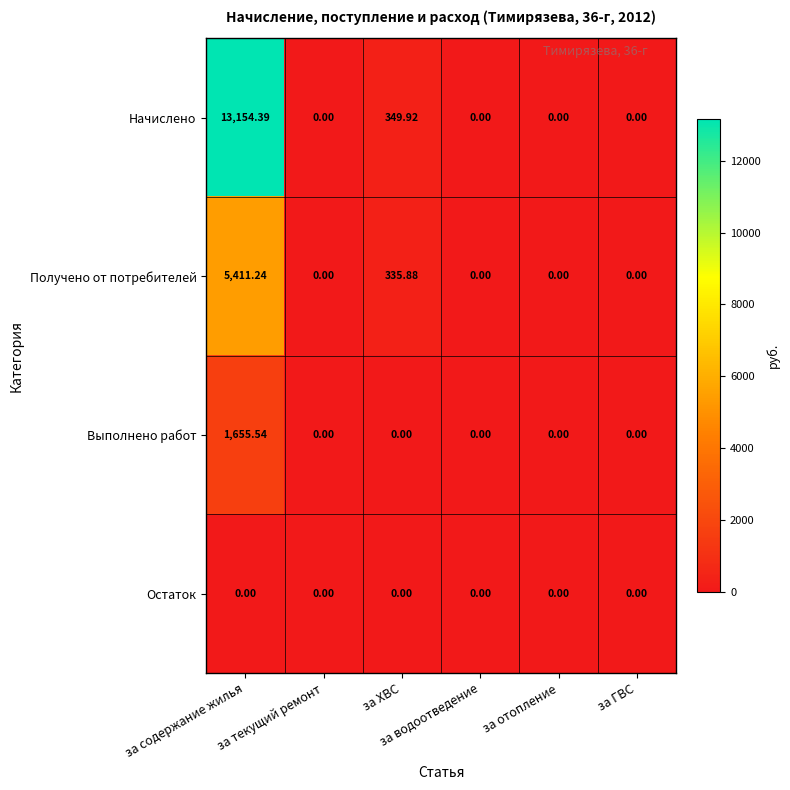

List the series in order of their peak value, lowest first.

Остаток, Выполнено работ, Получено от потребителей, Начислено